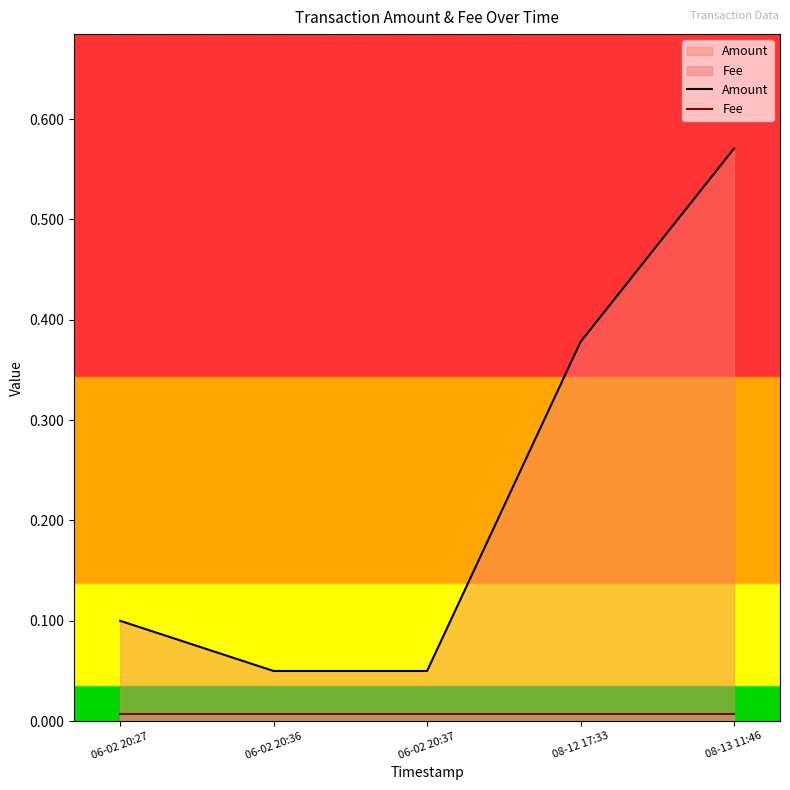

What position from the left is 06-02 20:27?

1